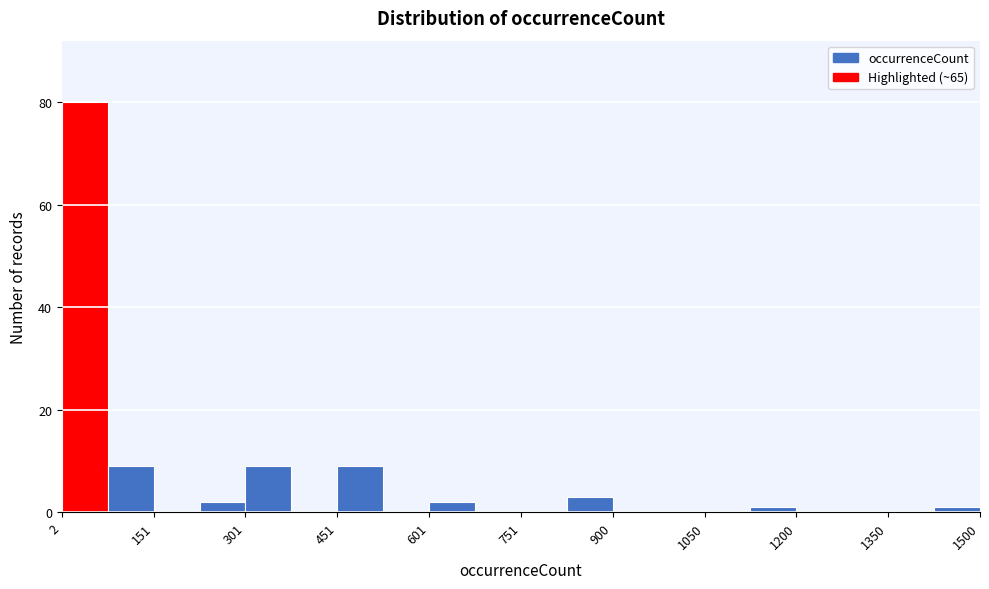

Around what value on the x-axis is the tallest bar? Give the approximate position of its centre, as read against the axis.

40